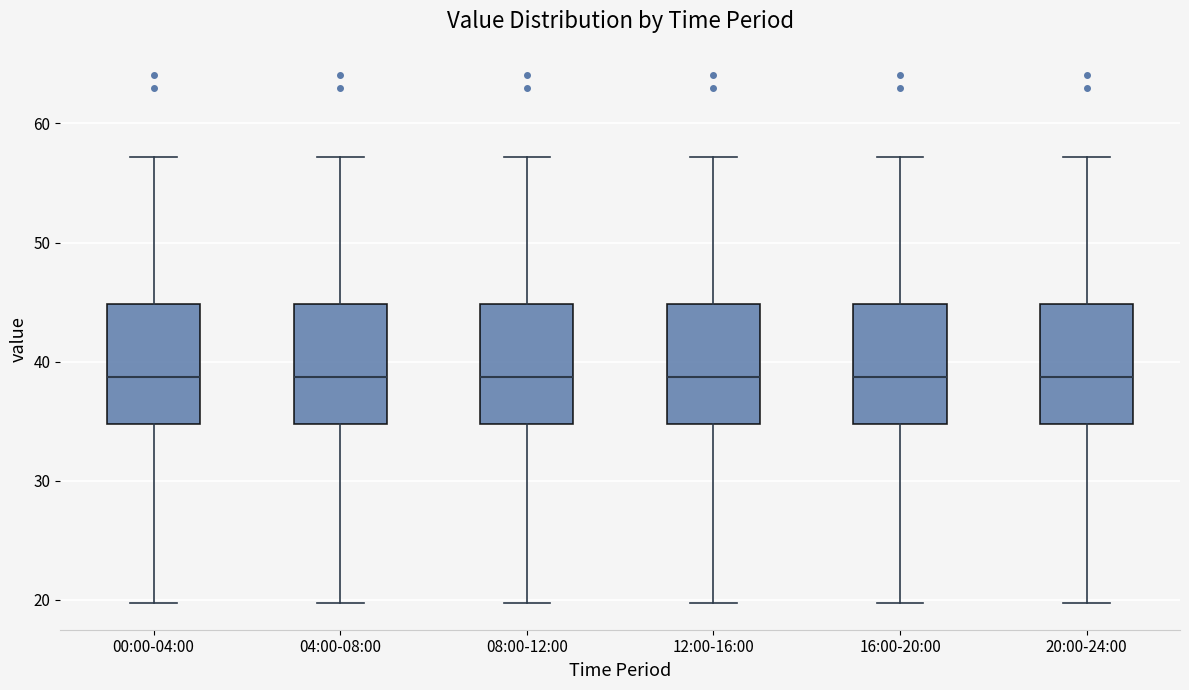

Reading left to right, transcribe this box plot: for each box, give where its median line is, the range the box spans, and where its two whiskers end, as read against the y-axis. The values are not printed on the chart, so give them approximately, as read against the axis.

00:00-04:00: median 39, box 35 to 45, whiskers 20 to 57
04:00-08:00: median 39, box 35 to 45, whiskers 20 to 57
08:00-12:00: median 39, box 35 to 45, whiskers 20 to 57
12:00-16:00: median 39, box 35 to 45, whiskers 20 to 57
16:00-20:00: median 39, box 35 to 45, whiskers 20 to 57
20:00-24:00: median 39, box 35 to 45, whiskers 20 to 57